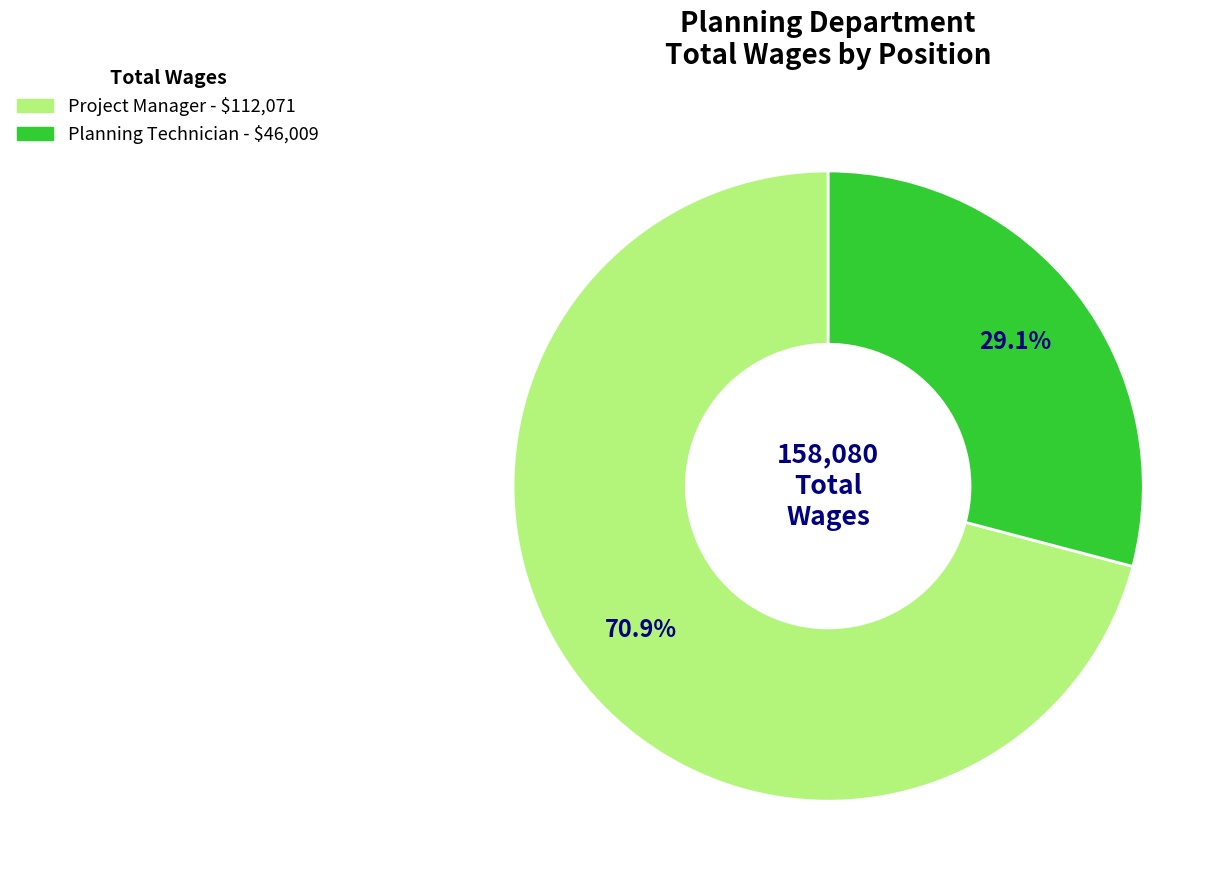

How many slices are in this pie chart?

2